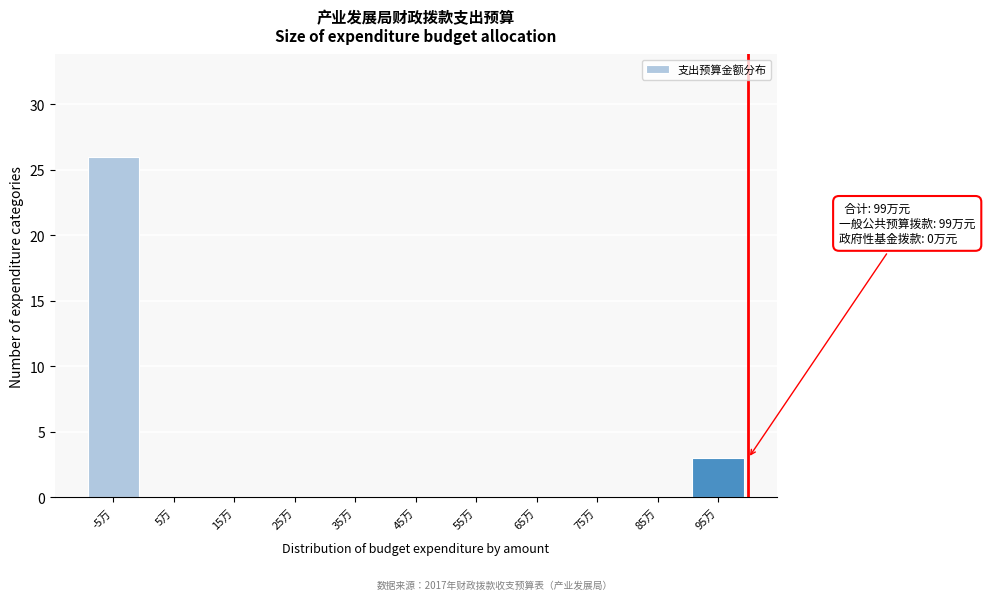

Reading left to right, transcribe all the data shown in this chart.

-5万=26	5万=0	15万=0	25万=0	35万=0	45万=0	55万=0	65万=0	75万=0	85万=0	95万=3